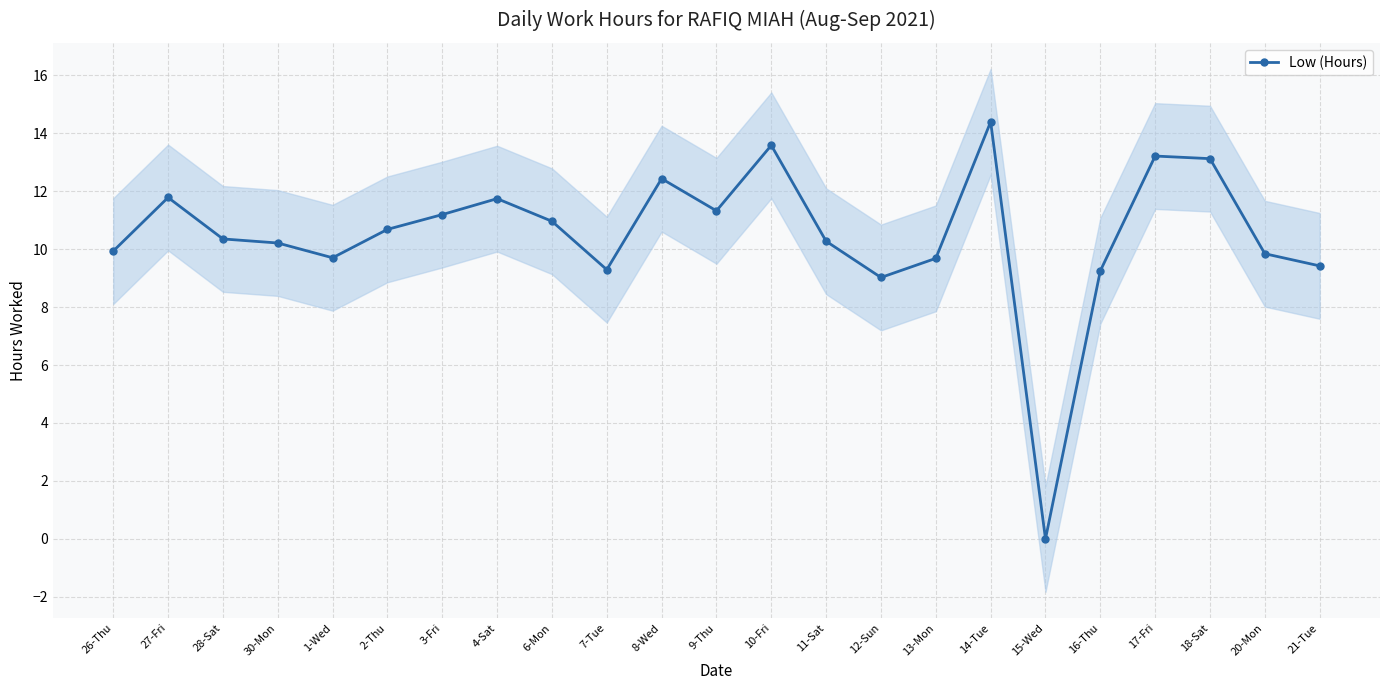

Rank the categories by value from lowest to highest.

15-Wed, 12-Sun, 16-Thu, 7-Tue, 21-Tue, 13-Mon, 1-Wed, 20-Mon, 26-Thu, 30-Mon, 11-Sat, 28-Sat, 2-Thu, 6-Mon, 3-Fri, 9-Thu, 4-Sat, 27-Fri, 8-Wed, 18-Sat, 17-Fri, 10-Fri, 14-Tue